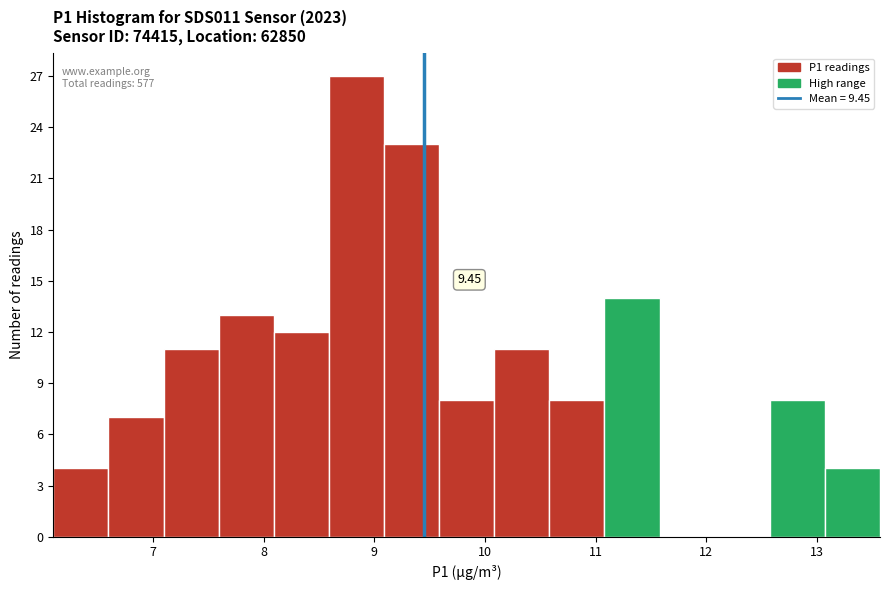

Which range on the x-axis has the tallest bar?

8.6 to 9.1